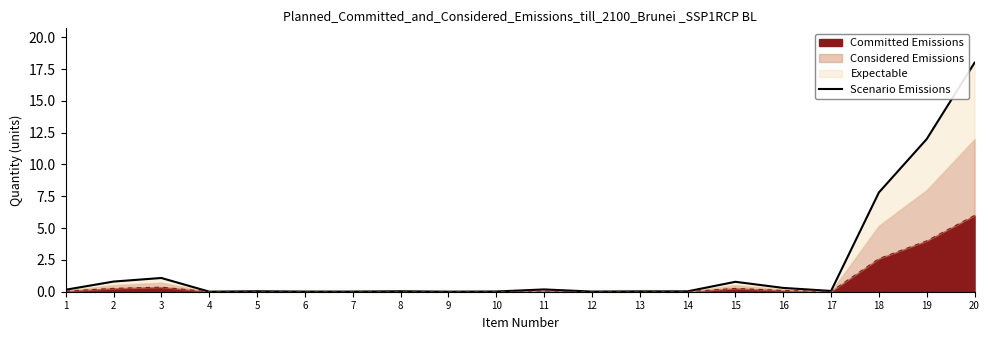

Reading right to left, list all the values displayed in this chart.

20=18.0	19=12.0	18=7.8	17=0.1	16=0.3	15=0.8	14=0.0	13=0.0	12=0.0	11=0.2	10=0.0	9=0.0	8=0.0	7=0.0	6=0.0	5=0.0	4=0.0	3=1.1	2=0.8	1=0.2